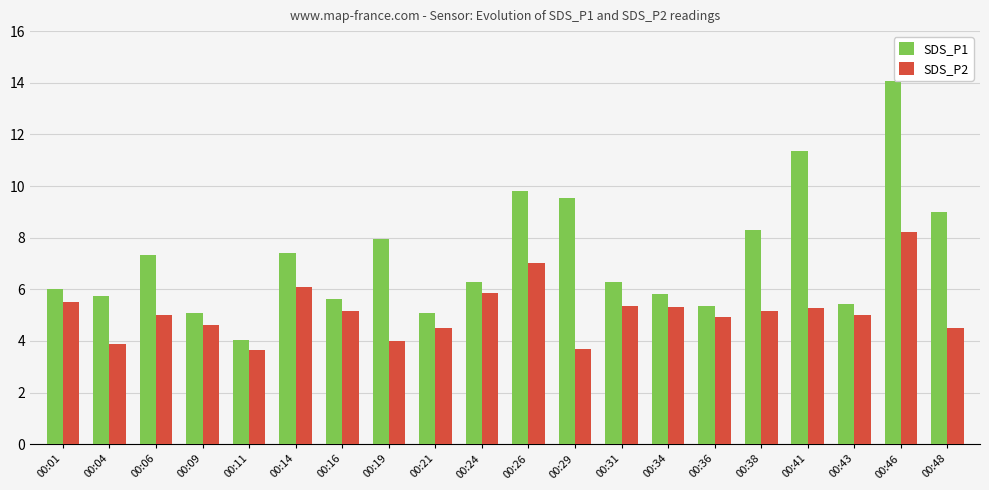

What are all the series names shown in the legend?

SDS_P1, SDS_P2